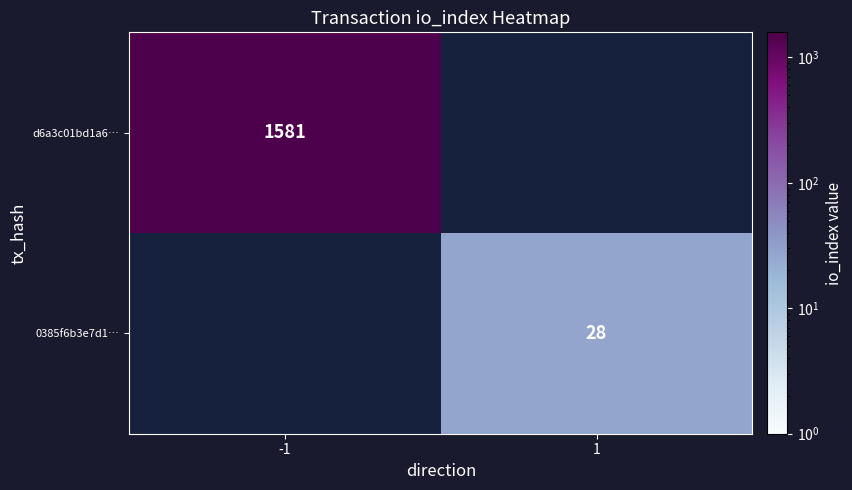

Is it true that d6a3c01bd1a6… equals 2331.4 at -1?

False